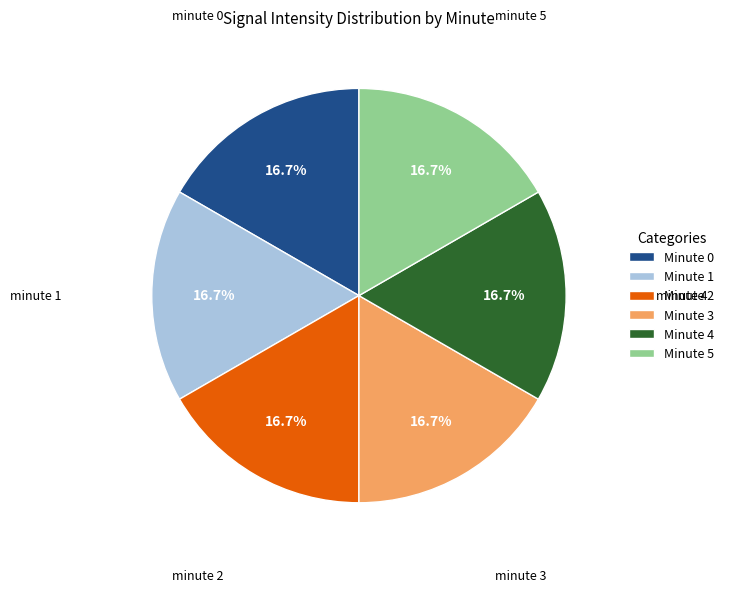

To the nearest percent, what percentage of the pie is minute 5?

17%